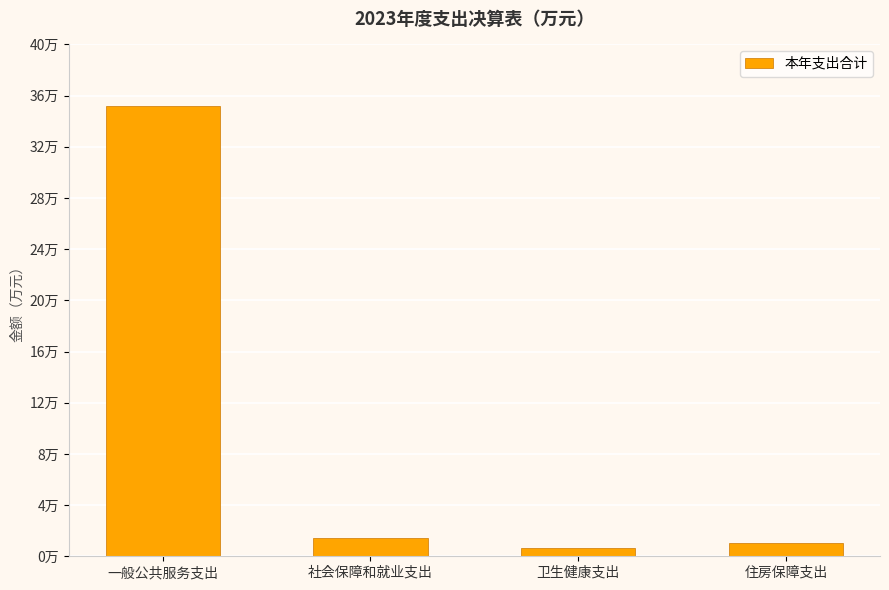

Does the chart contain any negative values?

No